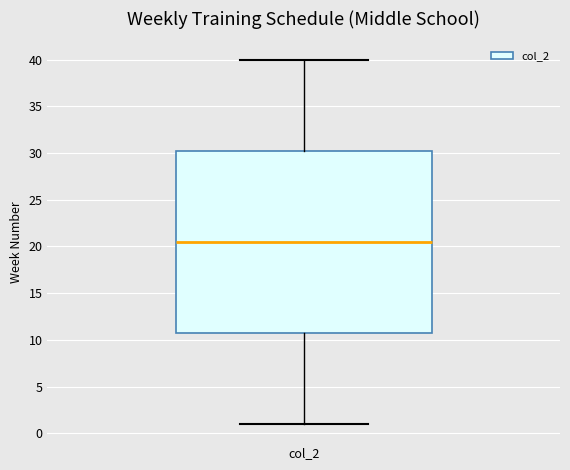

Transcribe this box plot: give where the median line is, the range the box spans, and where the two whiskers end, as read against the y-axis. The values are not printed on the chart, so give them approximately, as read against the axis.

median 20.5, box 11.0 to 30.5, whiskers 1.0 to 40.0